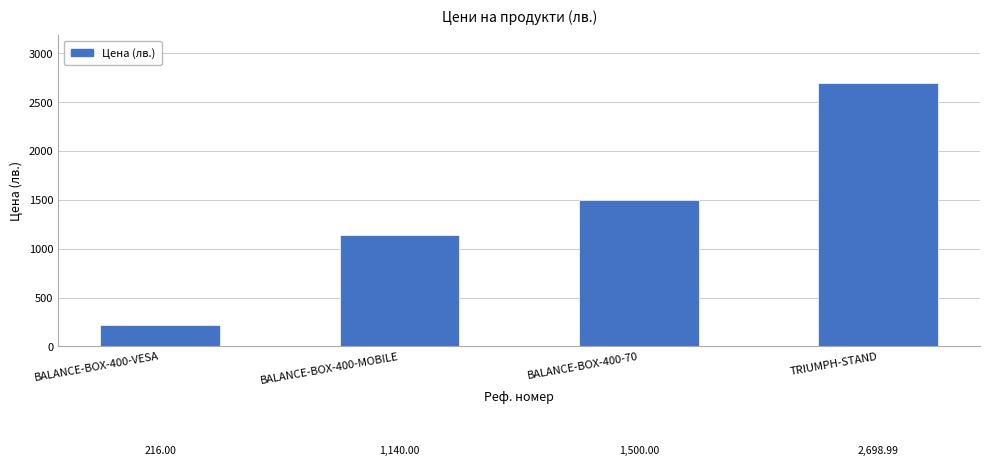

List the labels in order of value, largest first.

TRIUMPH-STAND, BALANCE-BOX-400-70, BALANCE-BOX-400-MOBILE, BALANCE-BOX-400-VESA